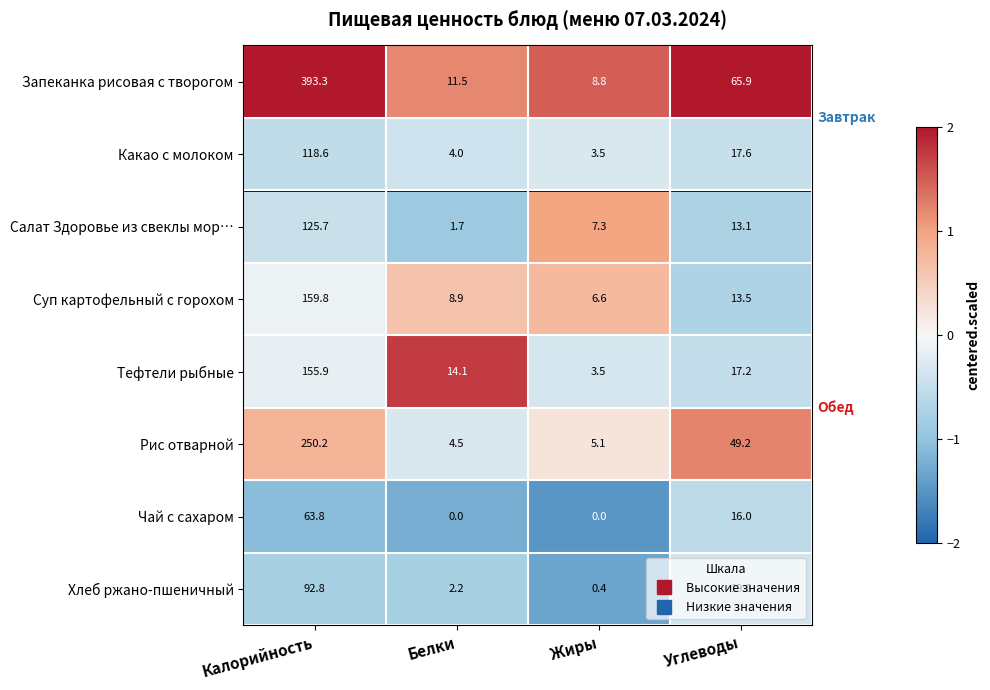

What is the greatest value displayed?

393.3